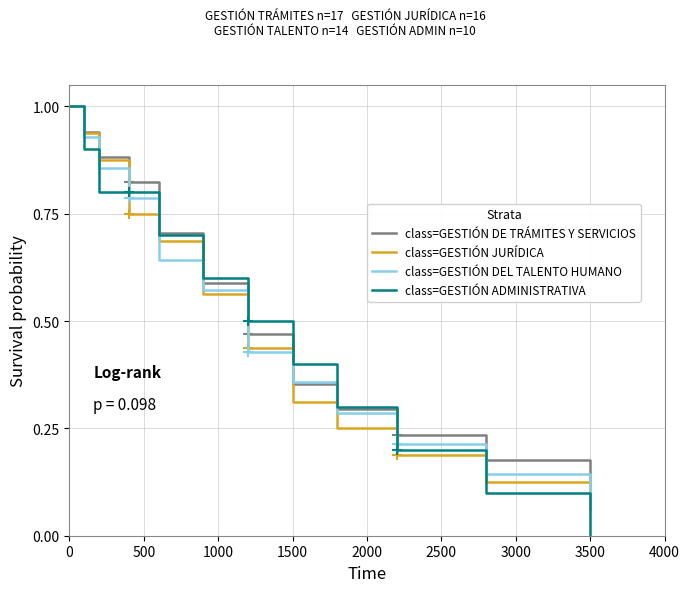

Does the chart display data point markers on the line(s)?

No